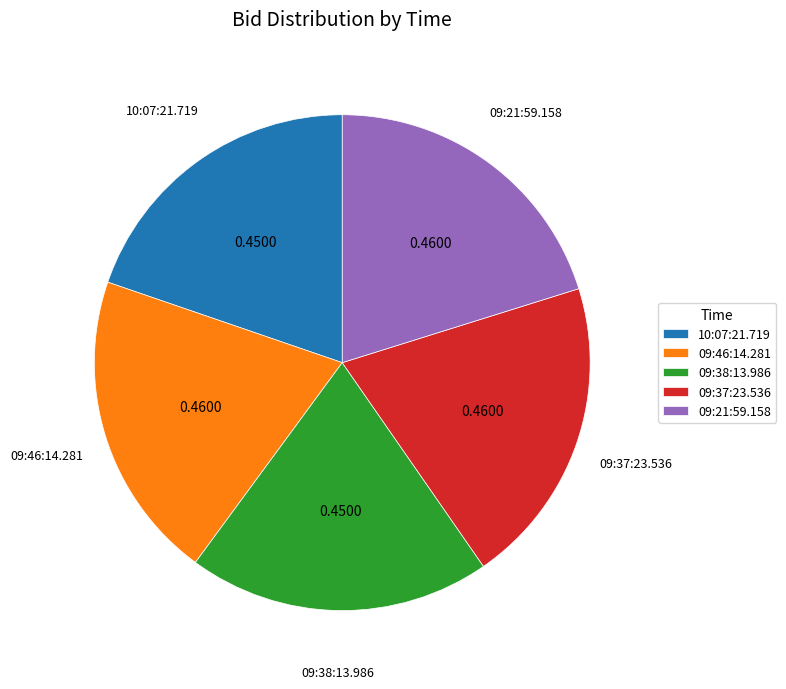

Do 09:38:13.986 and 10:07:21.719 together represent more than half of the pie?

No